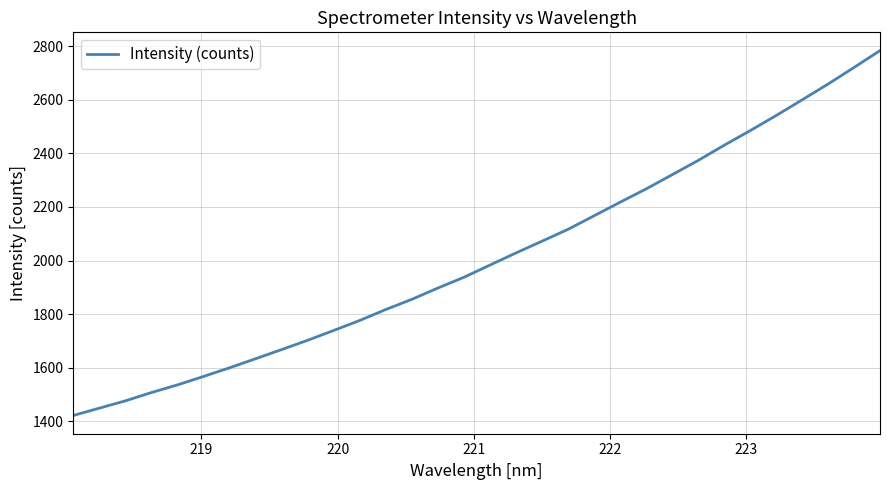

What is the smallest value displayed?

1422.1